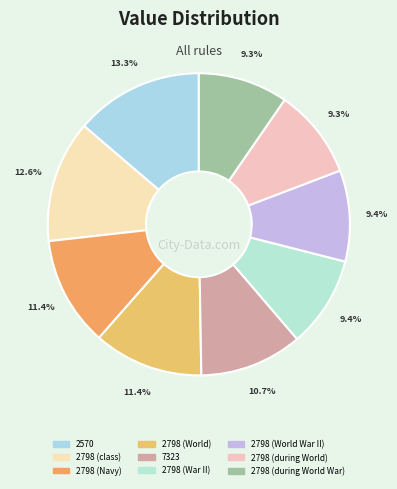

Count the number of slices in the pie.

9